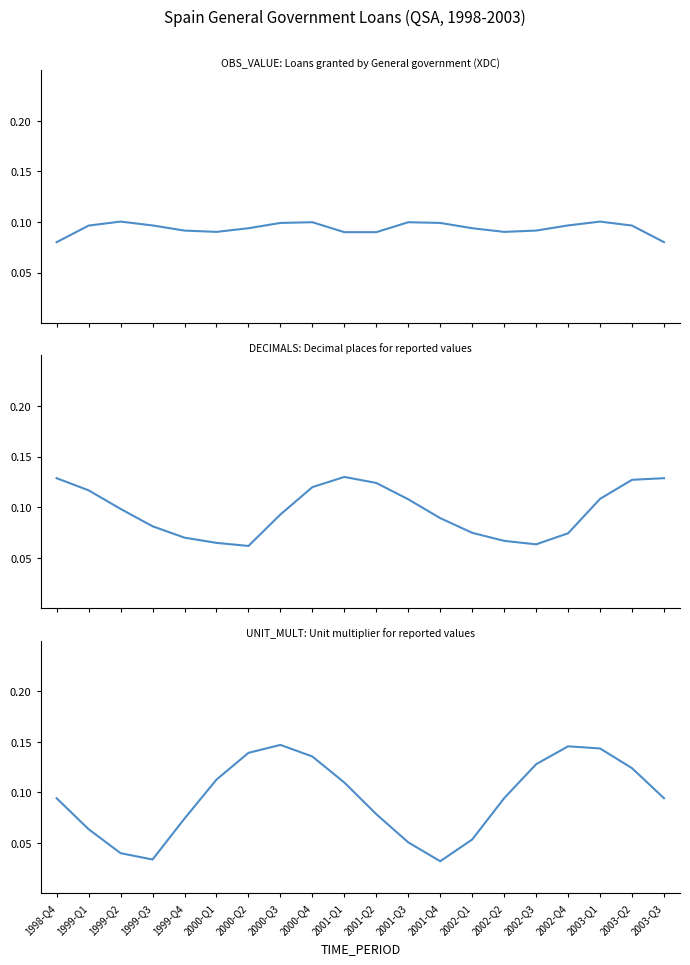

The DECIMALS series shows 0.1 at 1999-Q2. True or false?

True